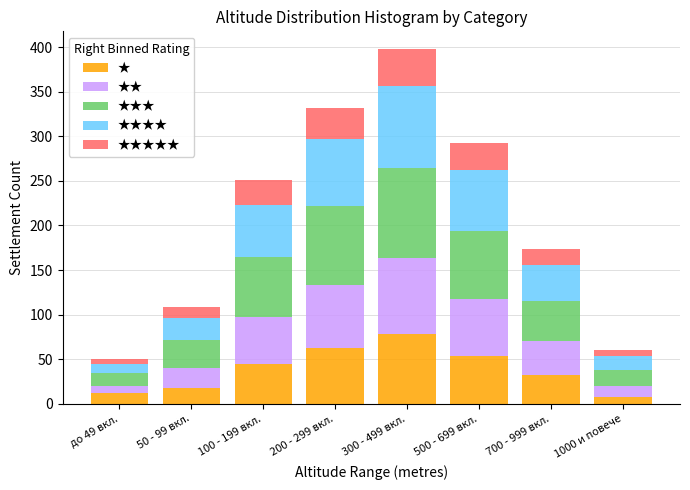

What is the average value of the ★ series?

39